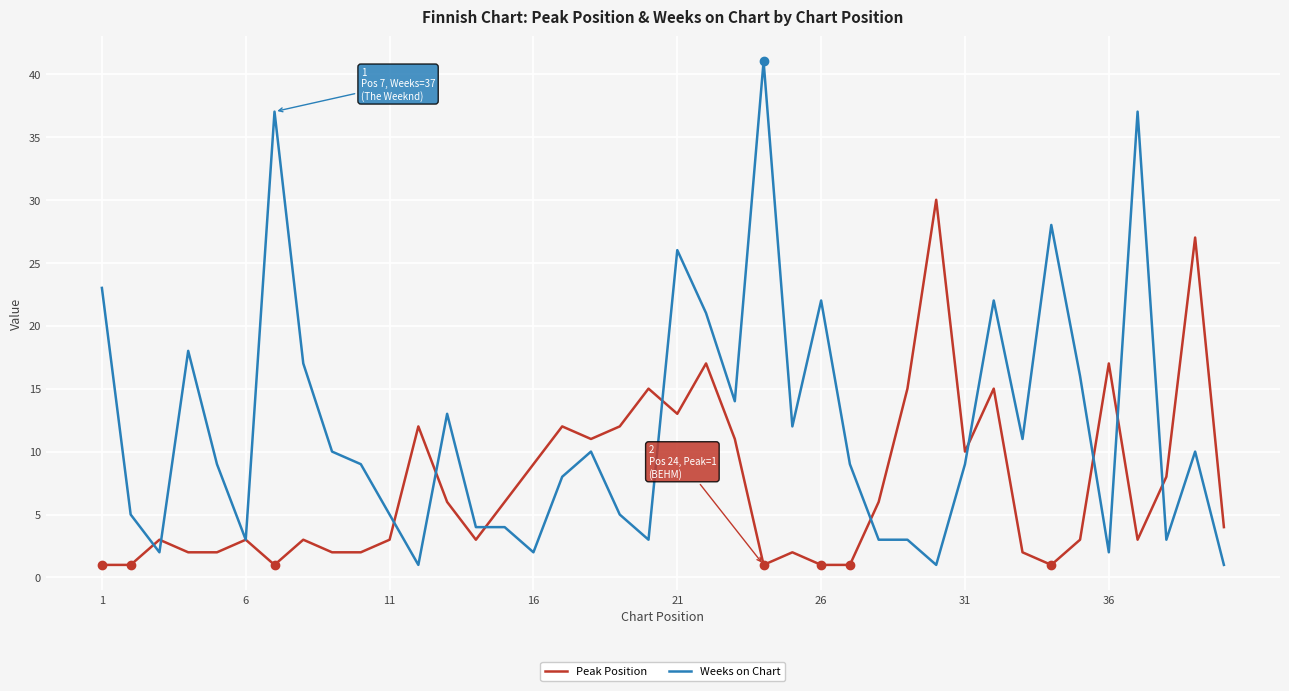

After their last crossing, which series has the higher values: Weeks on Chart or Peak Position?

Peak Position